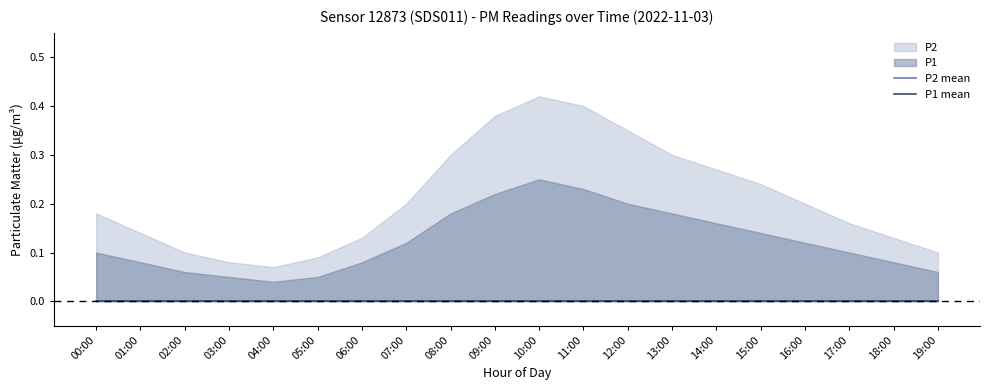

Reading left to right, transcribe all the data shown in this chart.

P1: 00:00=0.0	01:00=0.0	02:00=0.0	03:00=0.0	04:00=0.0	05:00=0.0	06:00=0.0	07:00=0.0	08:00=0.0	09:00=0.0	10:00=0.0	11:00=0.0	12:00=0.0	13:00=0.0	14:00=0.0	15:00=0.0	16:00=0.0	17:00=0.0	18:00=0.0	19:00=0.0
P2: 00:00=0.0	01:00=0.0	02:00=0.0	03:00=0.0	04:00=0.0	05:00=0.0	06:00=0.0	07:00=0.0	08:00=0.0	09:00=0.0	10:00=0.0	11:00=0.0	12:00=0.0	13:00=0.0	14:00=0.0	15:00=0.0	16:00=0.0	17:00=0.0	18:00=0.0	19:00=0.0
P1_upper: 00:00=0.1	01:00=0.1	02:00=0.1	03:00=0.1	04:00=0.0	05:00=0.1	06:00=0.1	07:00=0.1	08:00=0.2	09:00=0.2	10:00=0.2	11:00=0.2	12:00=0.2	13:00=0.2	14:00=0.2	15:00=0.1	16:00=0.1	17:00=0.1	18:00=0.1	19:00=0.1
P1_lower: 00:00=0.0	01:00=0.0	02:00=0.0	03:00=0.0	04:00=0.0	05:00=0.0	06:00=0.0	07:00=0.0	08:00=0.0	09:00=0.0	10:00=0.0	11:00=0.0	12:00=0.0	13:00=0.0	14:00=0.0	15:00=0.0	16:00=0.0	17:00=0.0	18:00=0.0	19:00=0.0
P2_upper: 00:00=0.2	01:00=0.1	02:00=0.1	03:00=0.1	04:00=0.1	05:00=0.1	06:00=0.1	07:00=0.2	08:00=0.3	09:00=0.4	10:00=0.4	11:00=0.4	12:00=0.3	13:00=0.3	14:00=0.3	15:00=0.2	16:00=0.2	17:00=0.2	18:00=0.1	19:00=0.1
P2_lower: 00:00=0.0	01:00=0.0	02:00=0.0	03:00=0.0	04:00=0.0	05:00=0.0	06:00=0.0	07:00=0.0	08:00=0.0	09:00=0.0	10:00=0.0	11:00=0.0	12:00=0.0	13:00=0.0	14:00=0.0	15:00=0.0	16:00=0.0	17:00=0.0	18:00=0.0	19:00=0.0